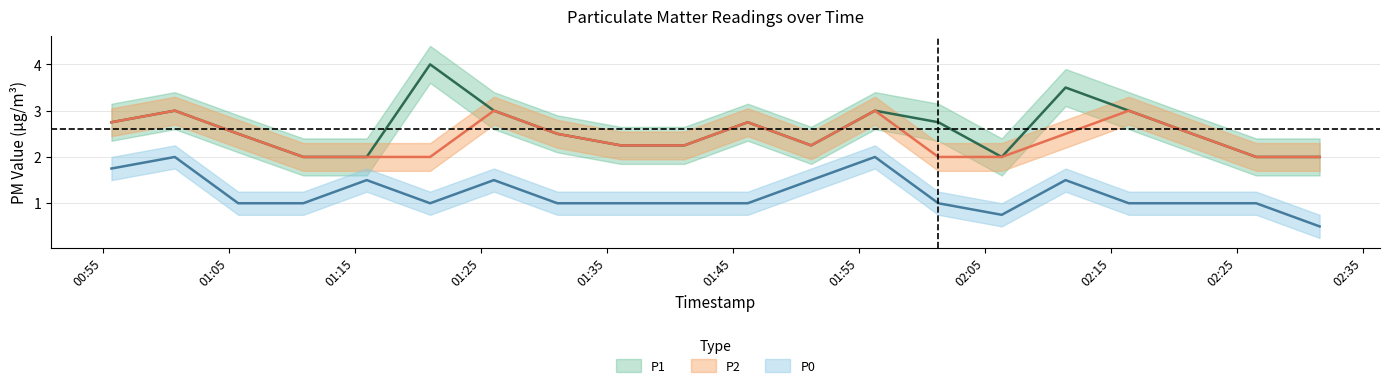

What is the lowest value of the P0 series?

0.5